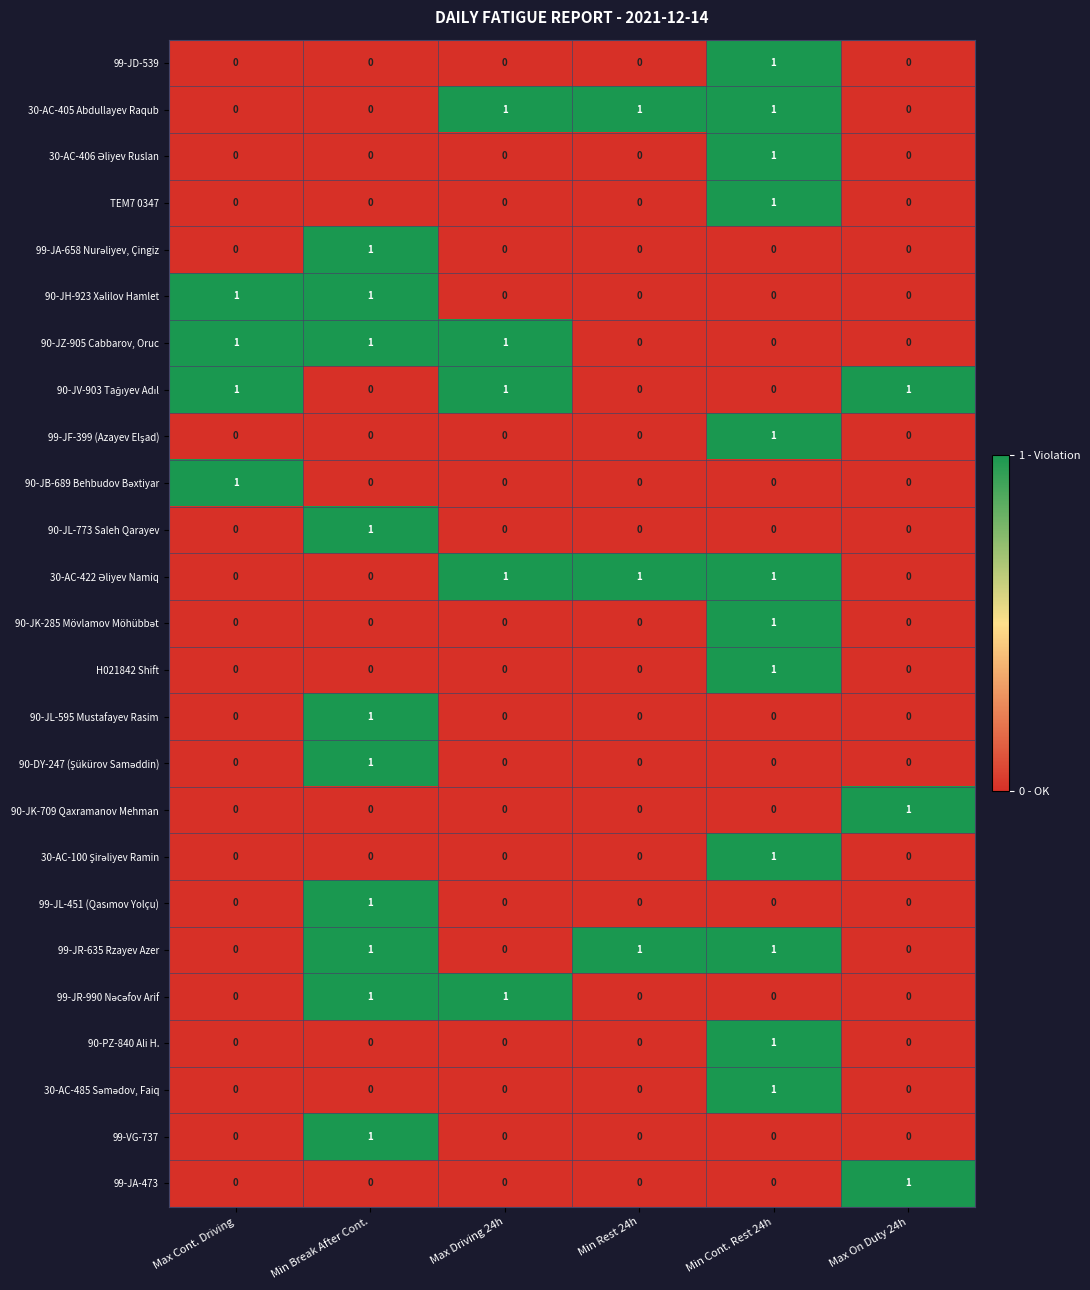

What is the total value across all series at Max Driving 24h?

5